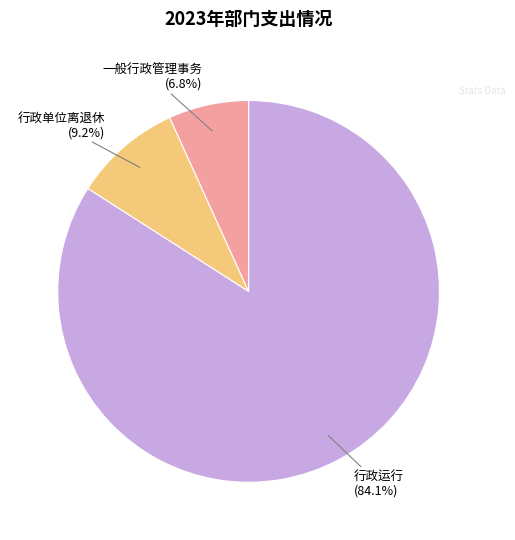

Is there a majority slice in this chart?

Yes